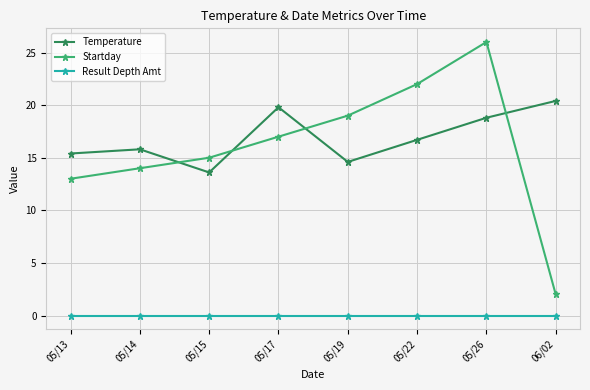

Does the chart have visible grid lines?

Yes